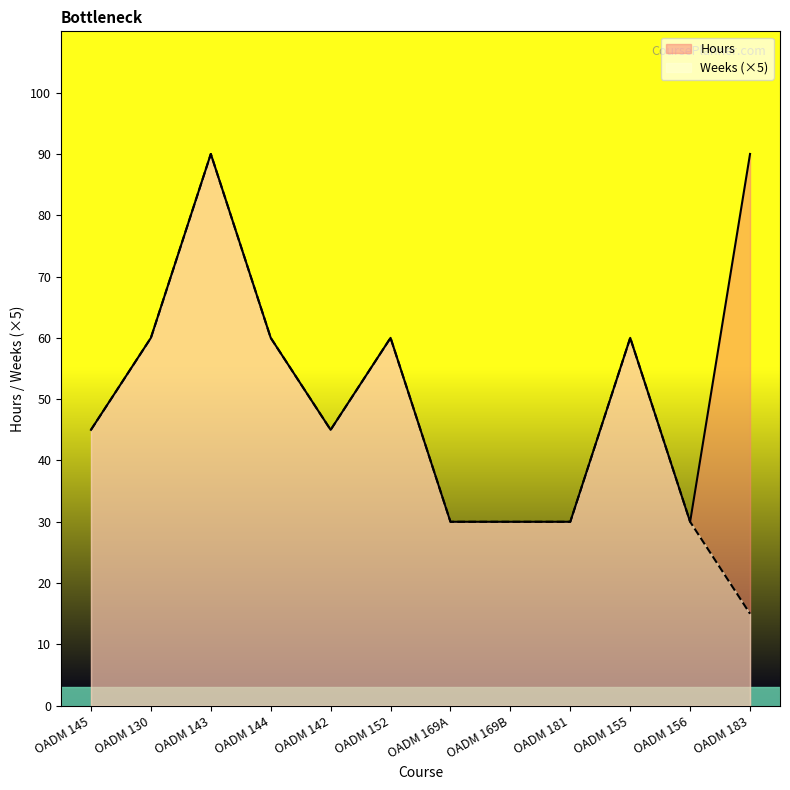

How many series are shown in this chart?

2